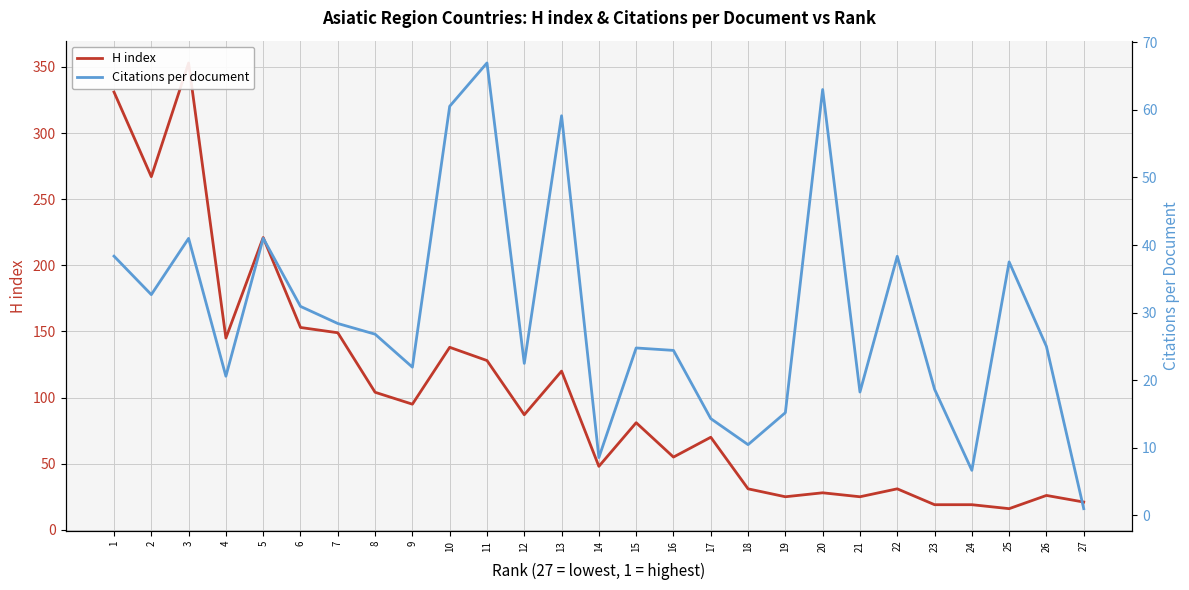

How many interior local peaks does the Citations per document series have?

8